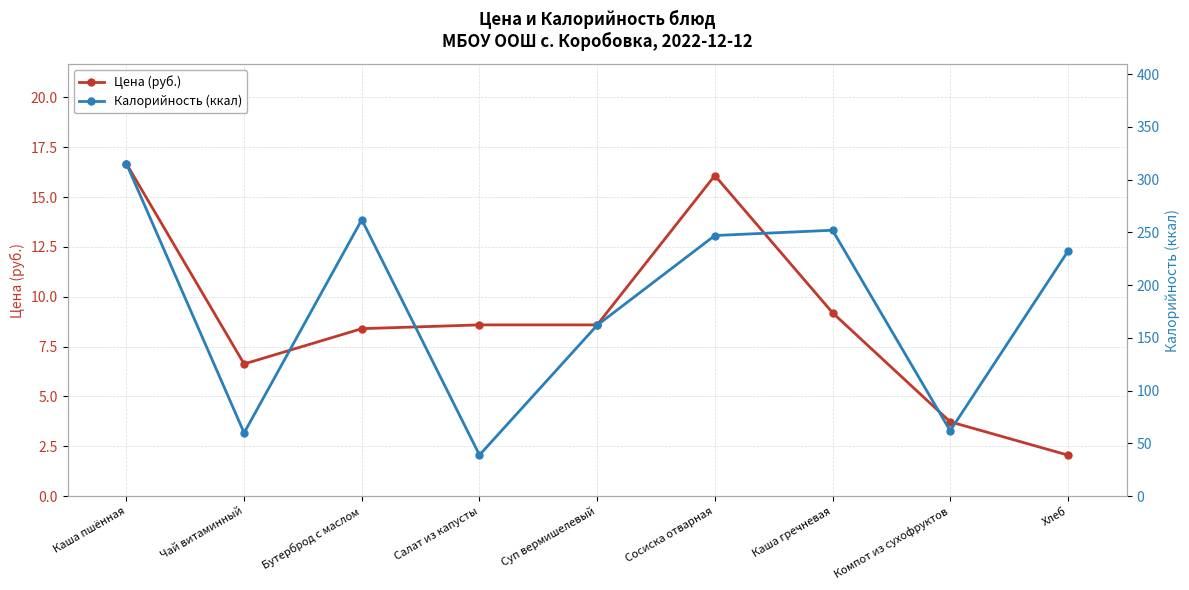

True or false: Цена (руб.) and Калорийность (ккал) cross at least once.

False